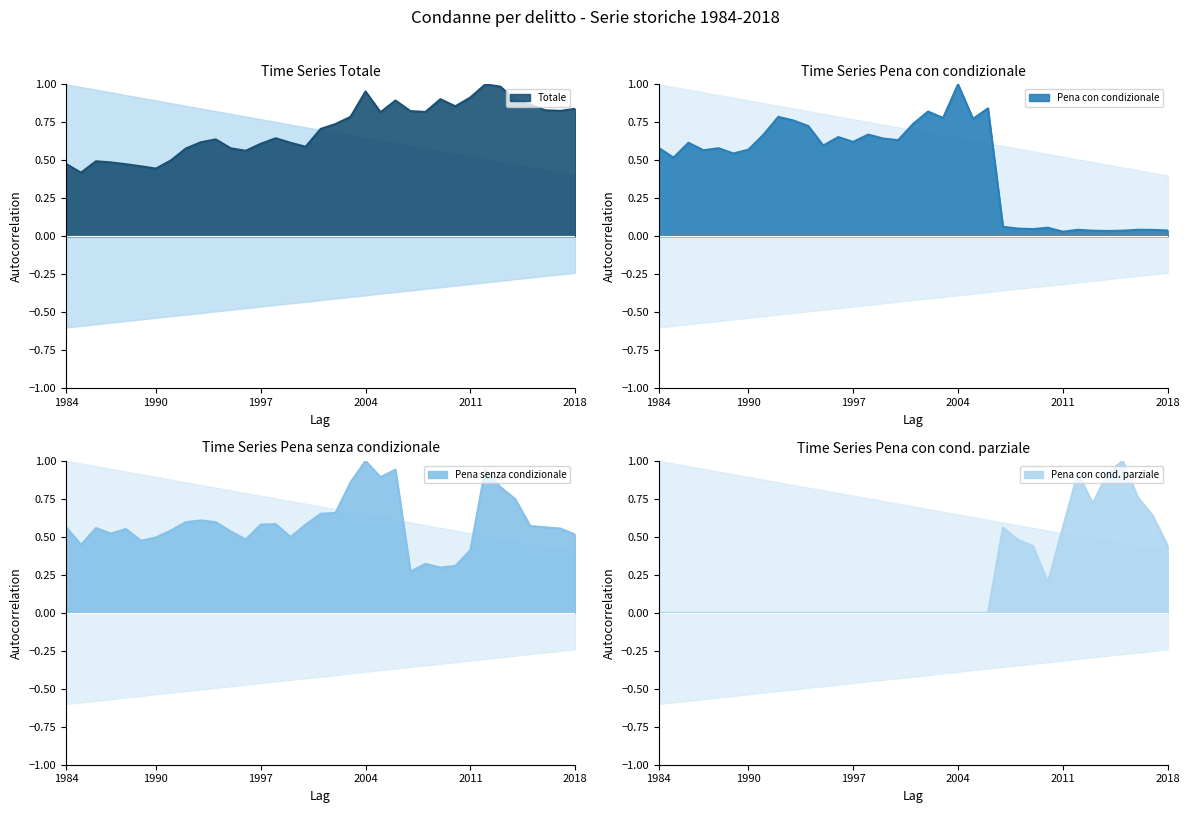

Where do Pena senza condizionale and Pena con condizionale first cross each other?

18 and 19